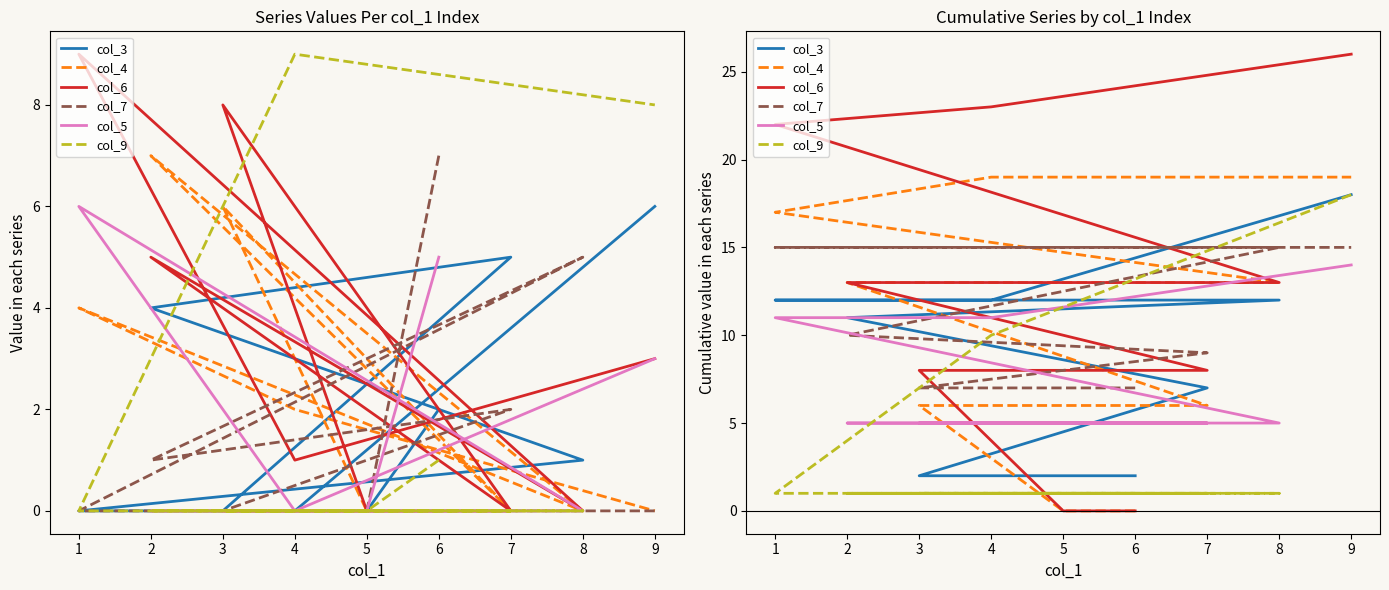

How many categories are shown in the chart?

9